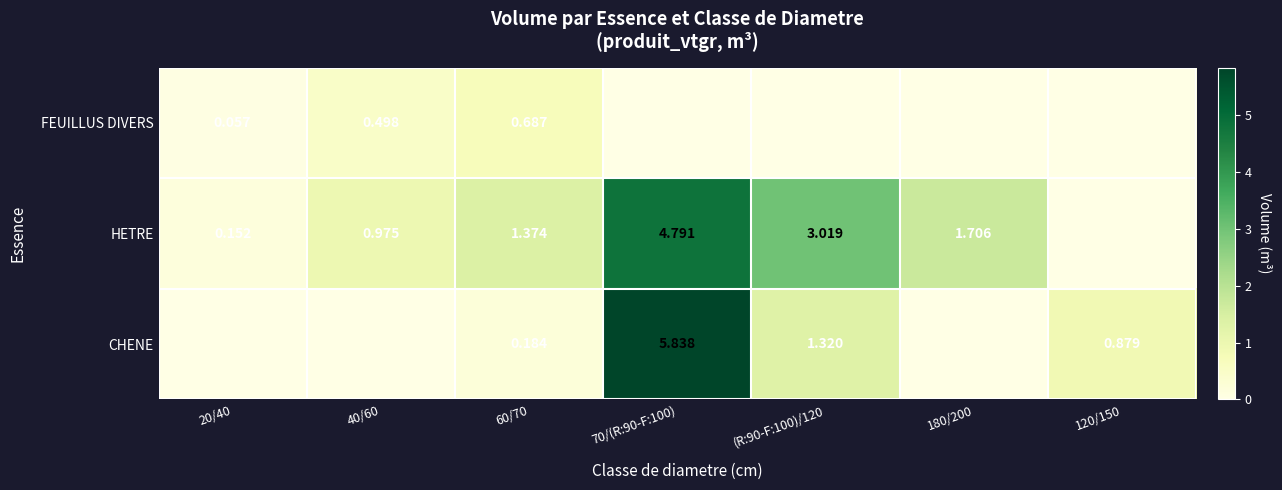

Is the value of HETRE at 60/70 greater than the value of CHENE at 120/150?

Yes